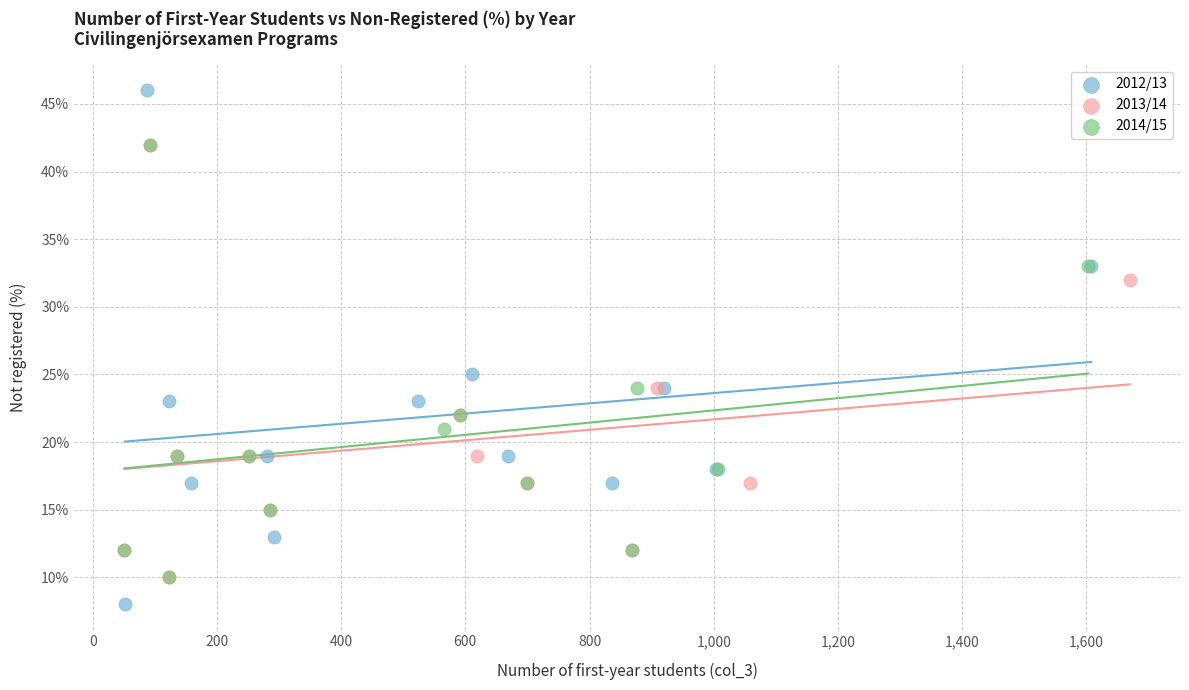

Which series has the largest Y range (max minus min)?

2012/13